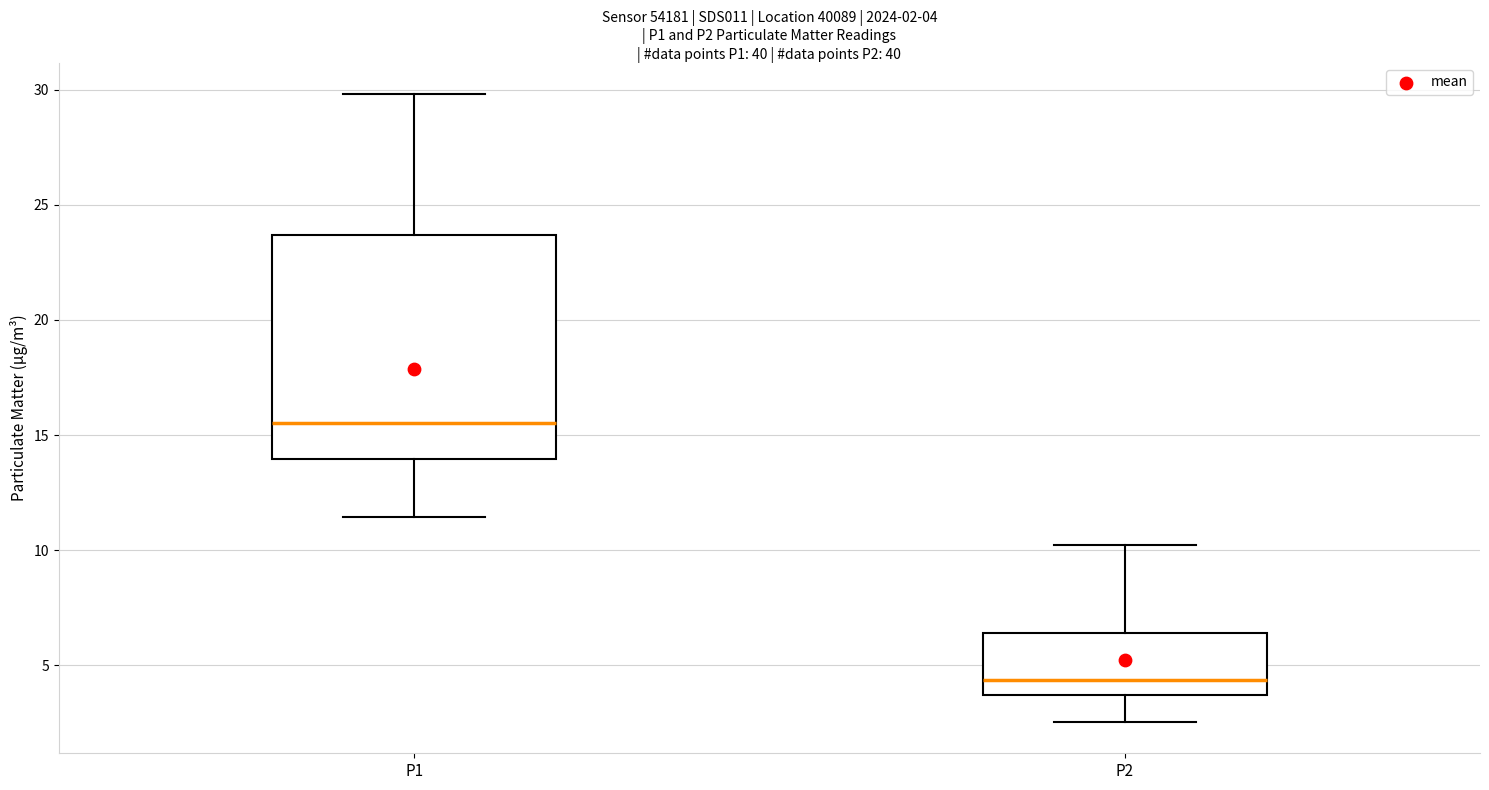

Comparing the boxes themselves (not the whiskers), which one is the tallest?

P1